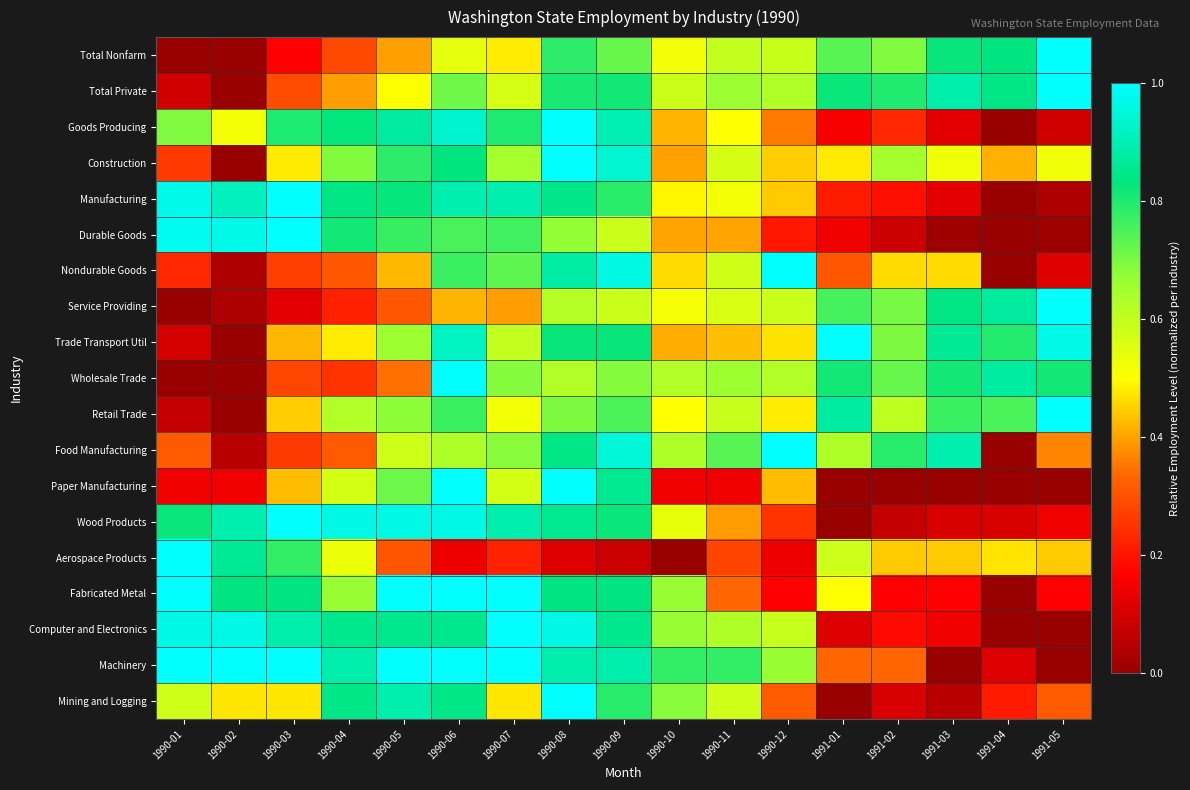

Rank the series by their maximum value, from highest to lowest.

Total Nonfarm, Total Private, Goods Producing, Construction, Manufacturing, Durable Goods, Nondurable Goods, Service Providing, Trade Transport Util, Wholesale Trade, Retail Trade, Food Manufacturing, Paper Manufacturing, Wood Products, Aerospace Products, Fabricated Metal, Computer and Electronics, Machinery, Mining and Logging